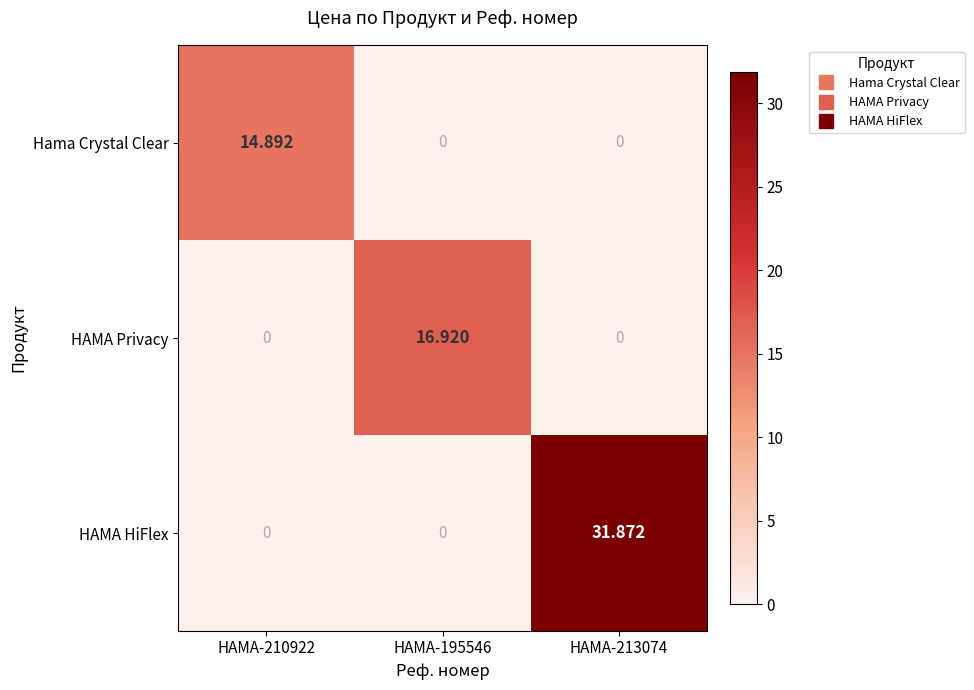

Which series changed the most between HAMA-195546 and HAMA-213074?

HAMA HiFlex